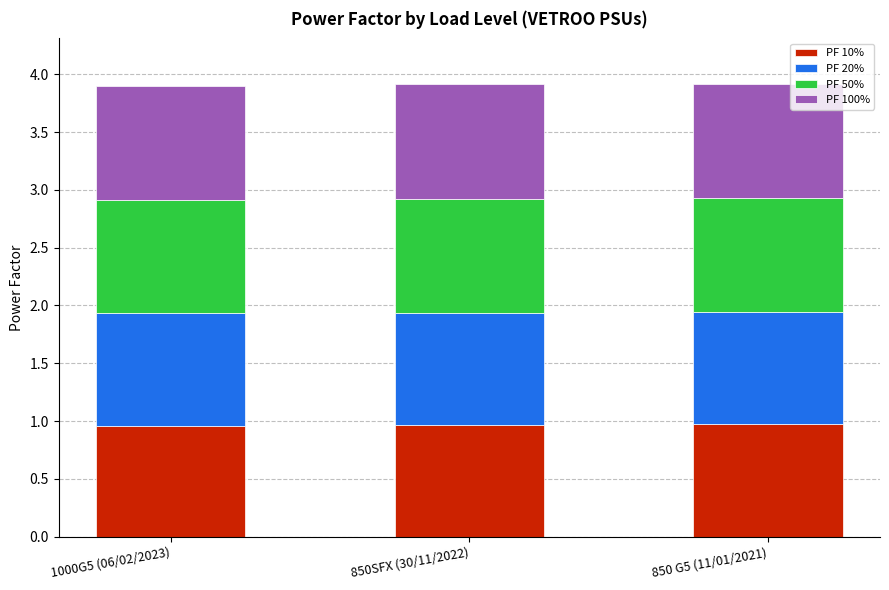

Count the number of categories in the chart.

3